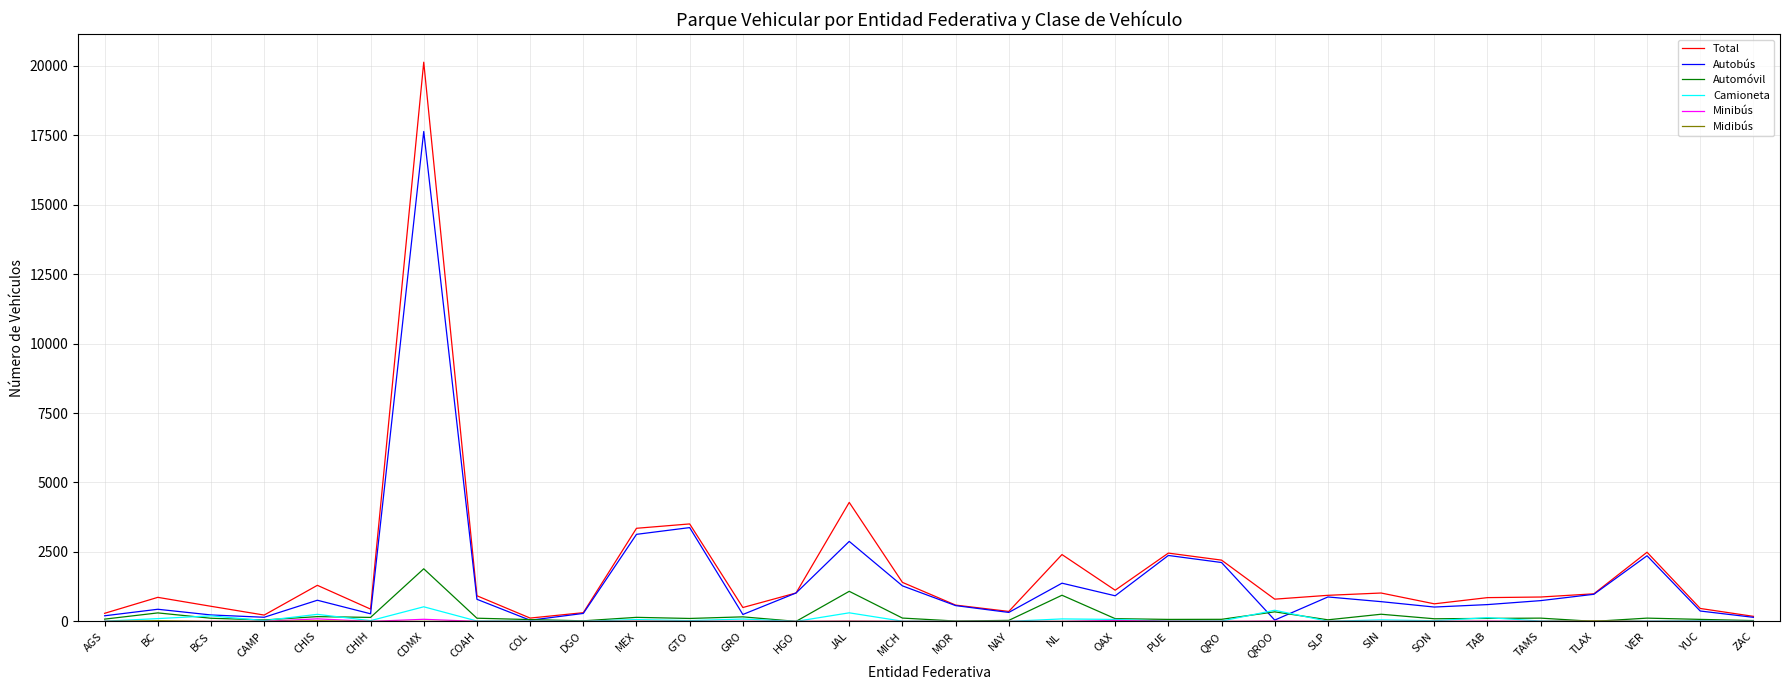

Which series changed the most between AGS and JAL?

Total